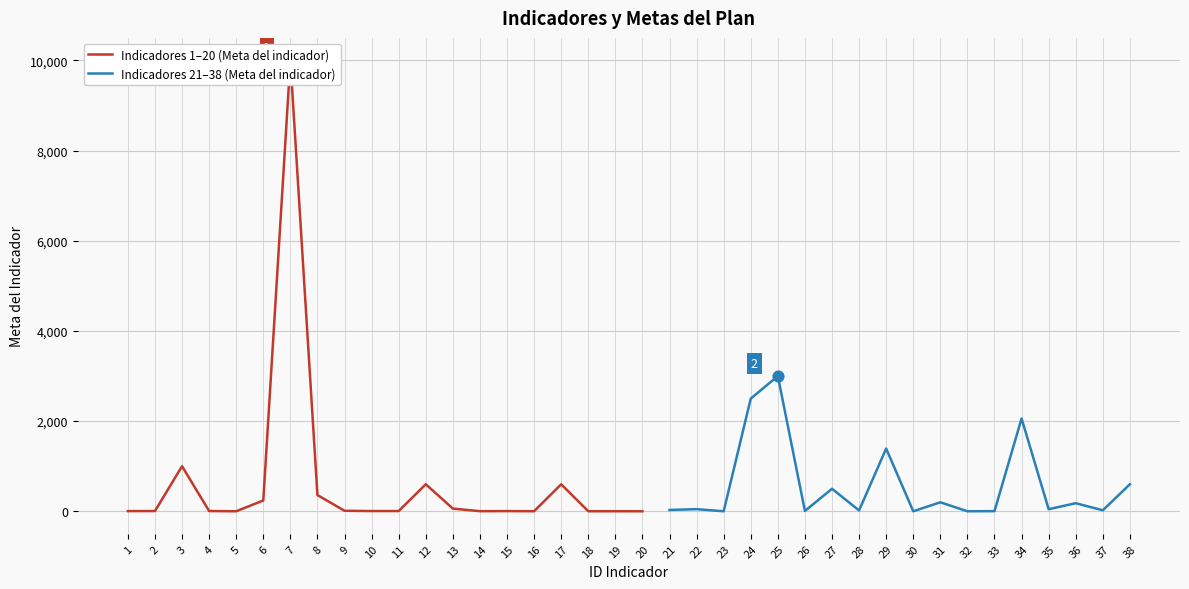

Which has a higher value, 18 or 3?

3